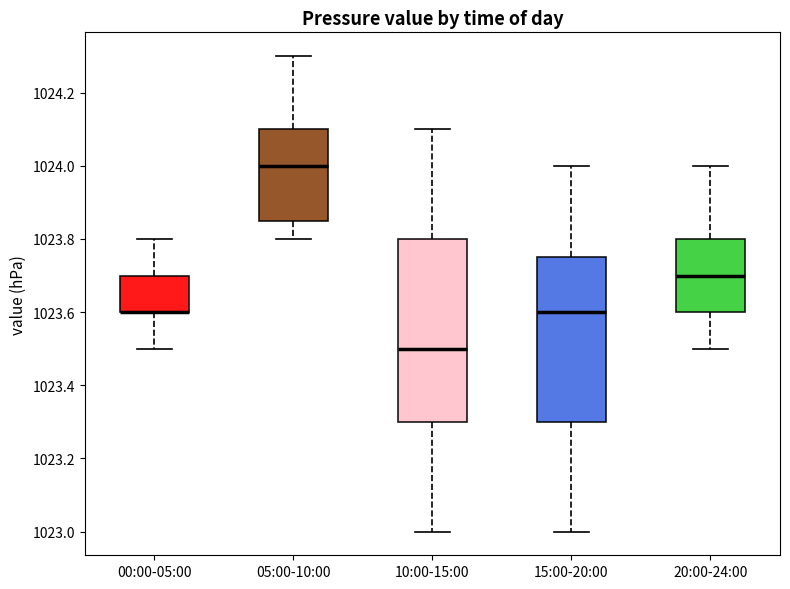

Which box is the tallest, from its lower edge to its upper edge?

10:00-15:00